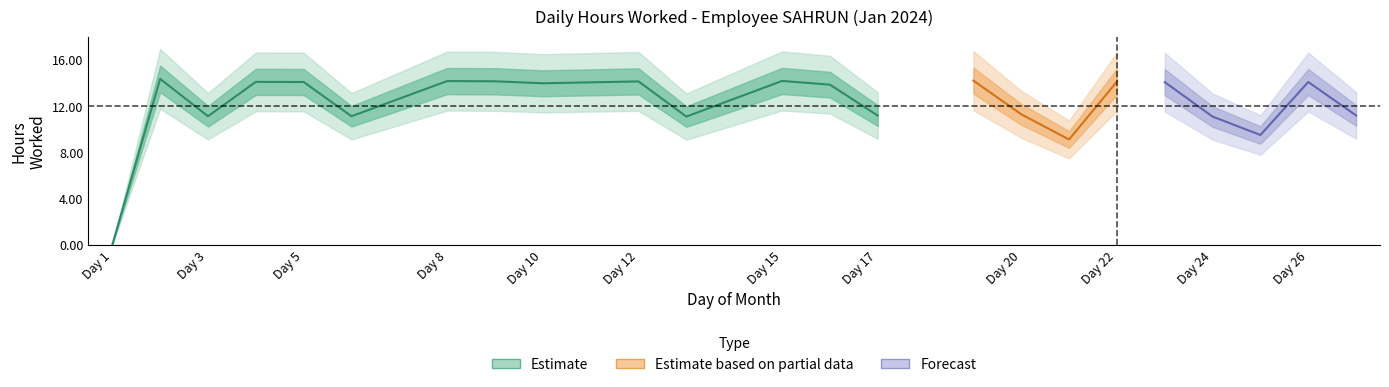

True or false: the data has more than 0 interior local peaks.

True